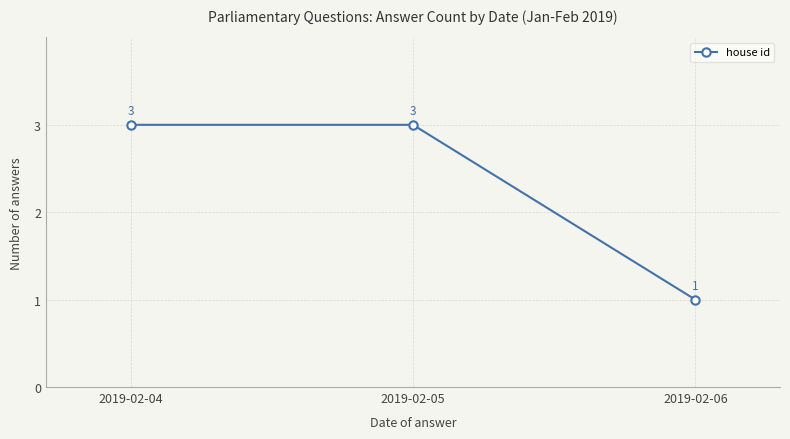

Is it true that the value at 2019-02-04 is 4?

False